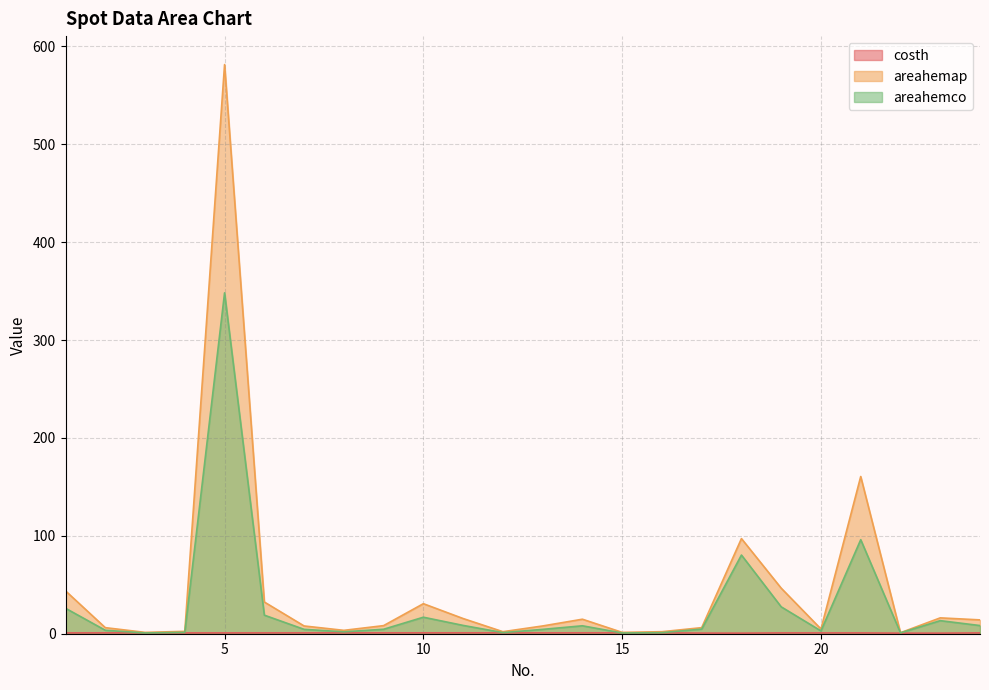

Reading left to right, extract all data points from this chart.

costh: 1=0.8	2=0.9	3=0.9	4=0.8	5=0.8	6=0.9	7=0.9	8=0.9	9=0.9	10=0.9	11=0.9	12=0.9	13=0.9	14=0.9	15=0.9	16=0.9	17=0.7	18=0.6	19=0.8	20=0.8	21=0.8	22=0.6	23=0.6	24=0.8
areahemap: 1=43.8	2=6.2	3=1.4	4=2.4	5=581.4	6=32.4	7=7.9	8=3.4	9=8.3	10=30.7	11=15.5	12=2.1	13=7.9	14=14.8	15=1.4	16=2.1	17=6.2	18=97.2	19=46.5	20=4.8	21=160.6	22=1.0	23=16.2	24=14.1
areahemco: 1=26.0	2=3.5	3=0.8	4=1.4	5=348.2	6=19.0	7=4.5	8=1.9	9=4.6	10=16.9	11=8.5	12=1.1	13=4.4	14=8.1	15=0.8	16=1.1	17=4.7	18=80.4	19=27.5	20=2.9	21=96.1	22=0.9	23=13.3	24=8.3